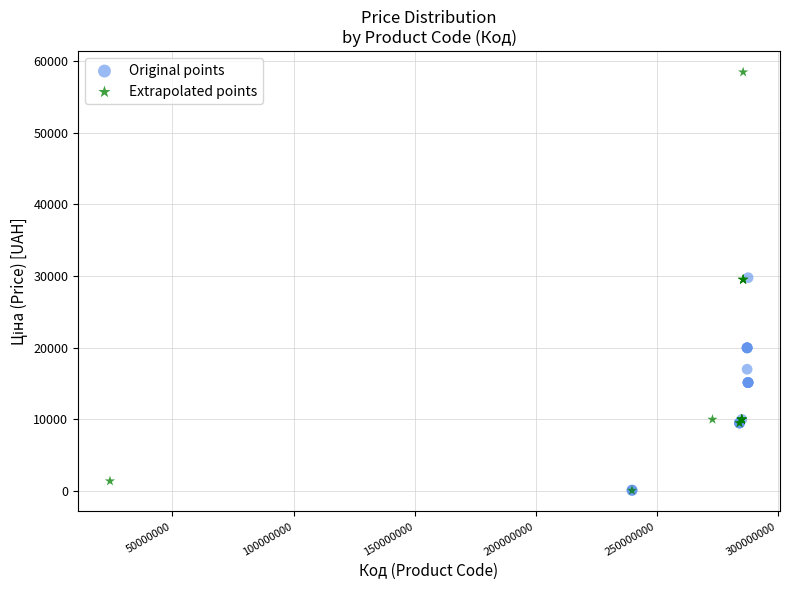

What are all the series names shown in the legend?

Original points, Extrapolated points